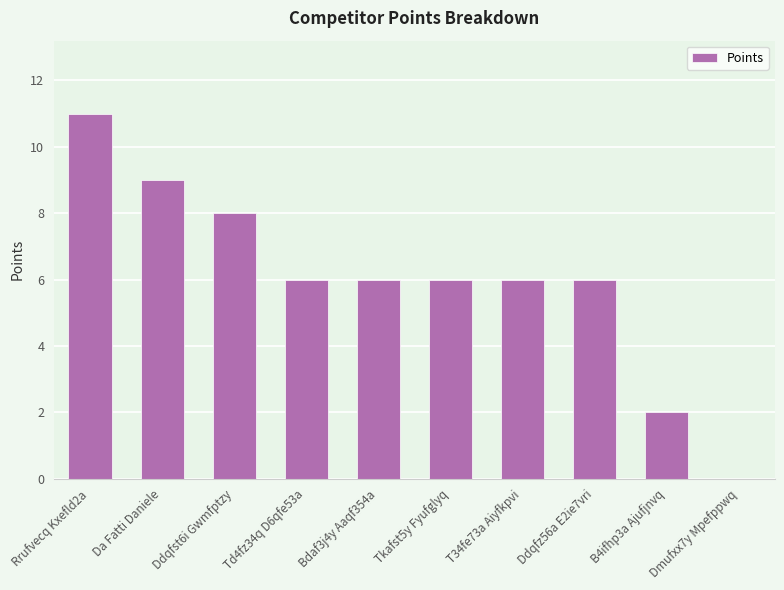

Are the bars horizontal?

No